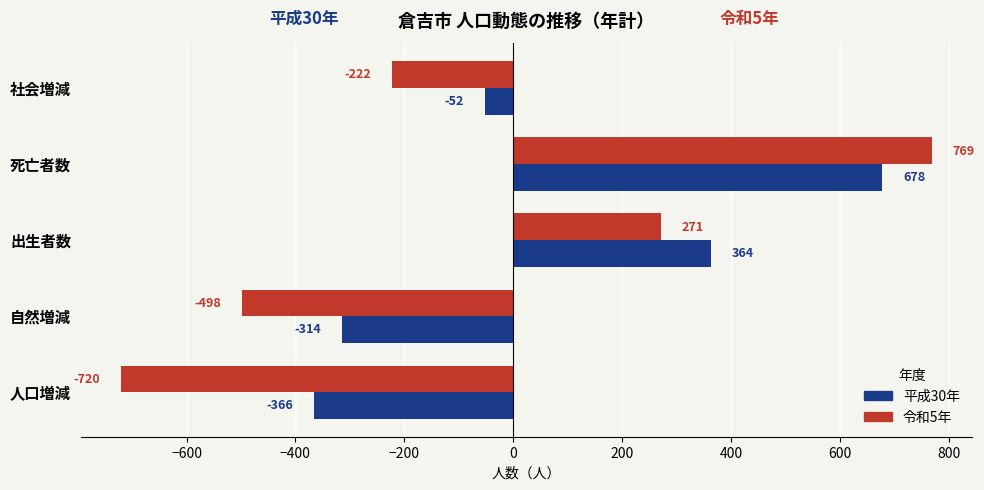

Count the number of categories in the chart.

5